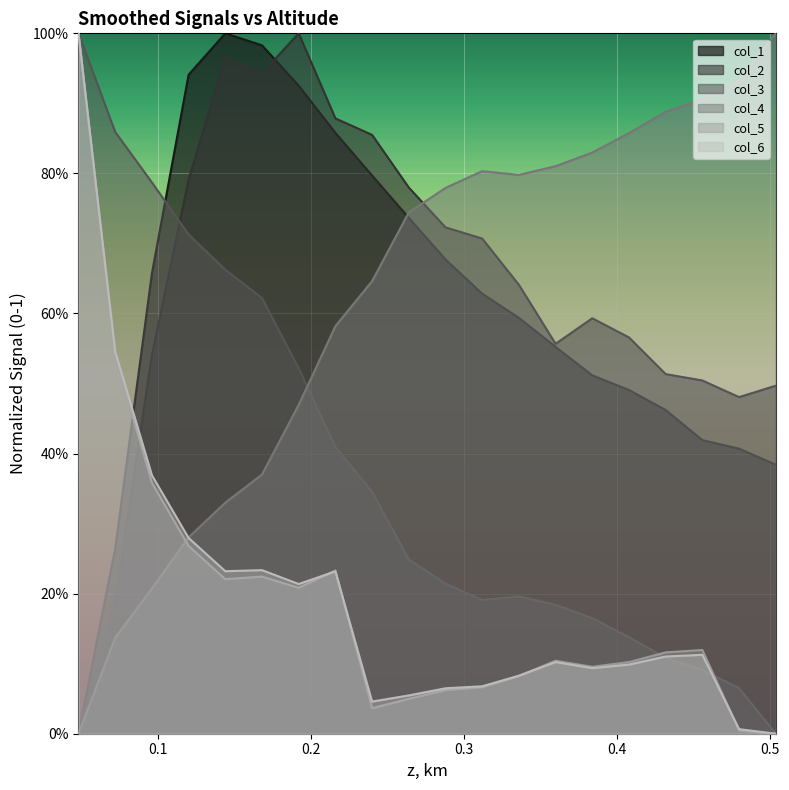

How many times do col_3 and col_4 cross each other?

1